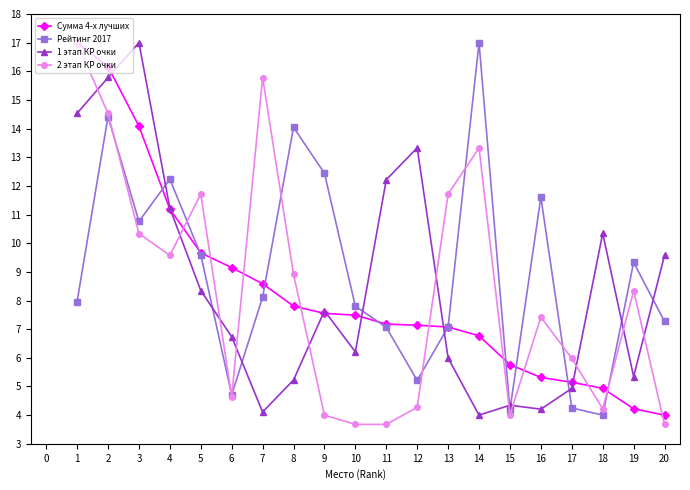

What is the sum of all 2 этап КР очки values?

166.8